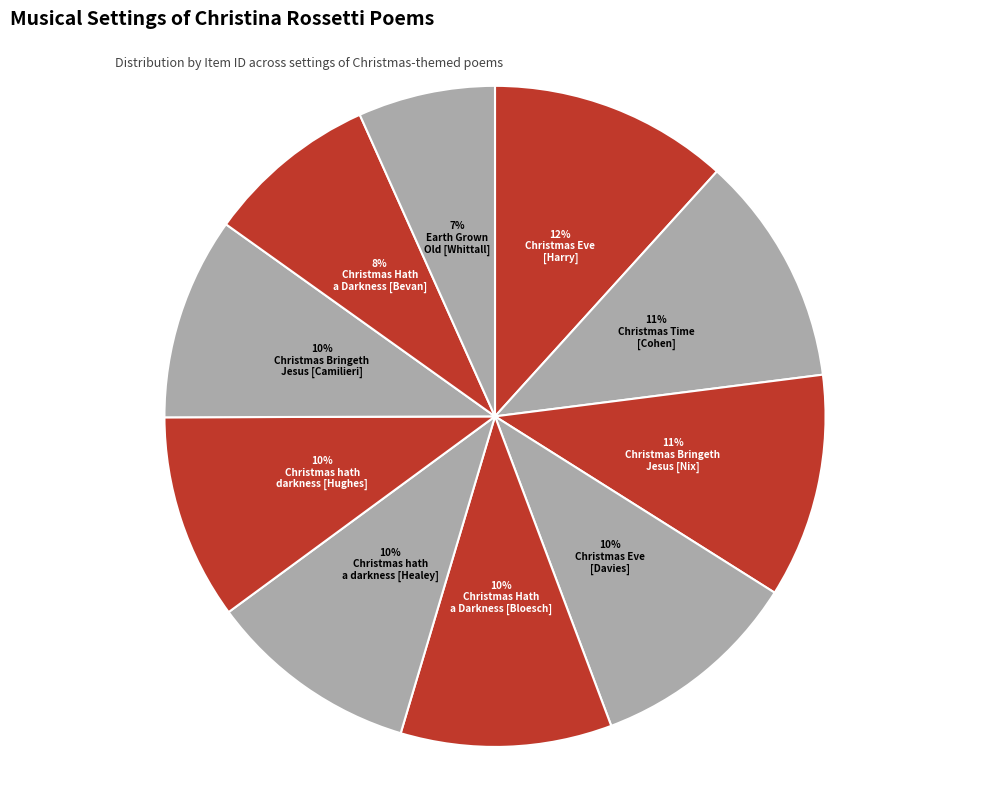

How many slices are in this pie chart?

10